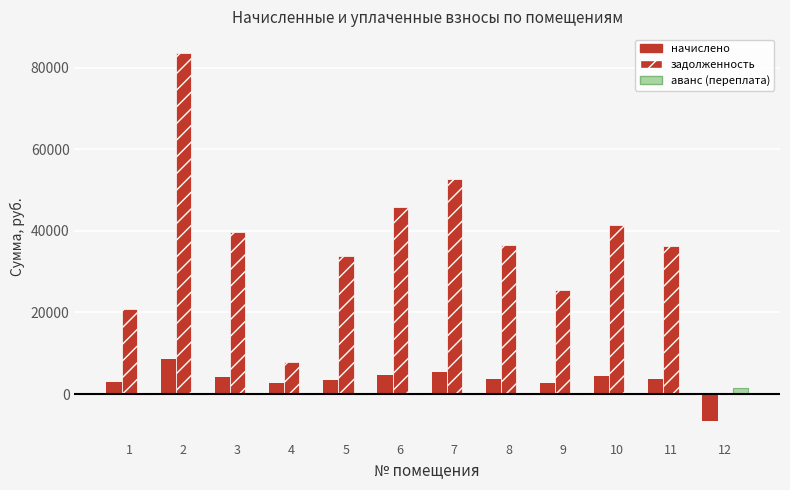

How many data points in начислено are above 3787?

6